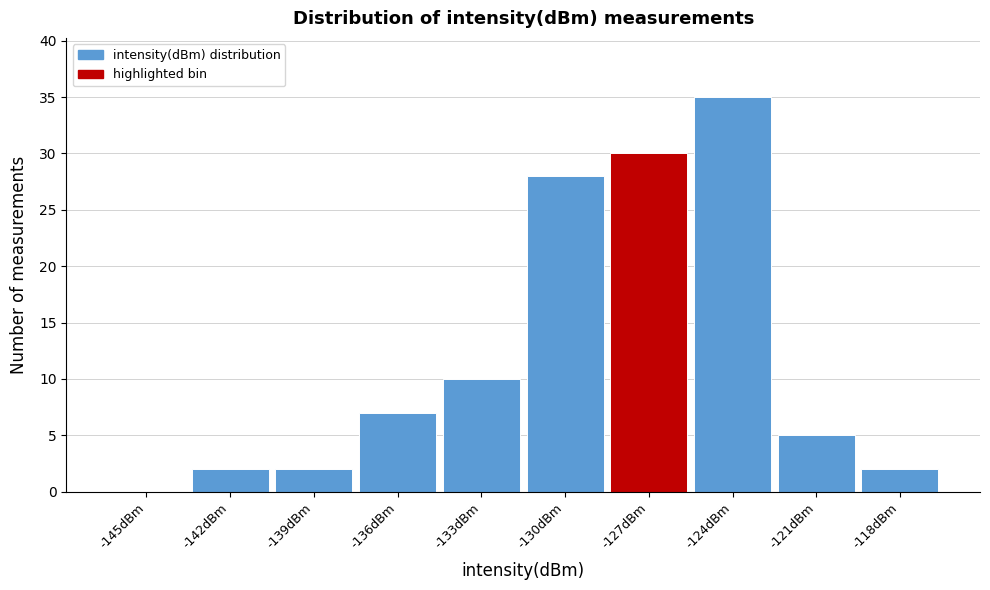

Reading left to right, transcribe all the data shown in this chart.

-145dBm=0	-142dBm=2	-139dBm=2	-136dBm=7	-133dBm=10	-130dBm=28	-127dBm=30	-124dBm=35	-121dBm=5	-118dBm=2